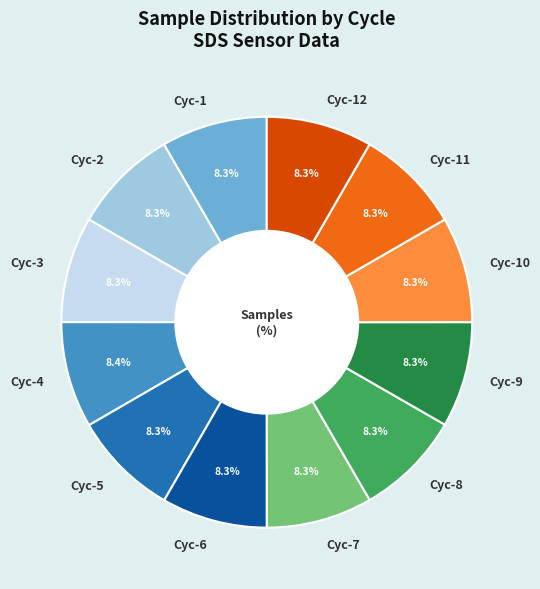

Does any single category account for the majority?

No